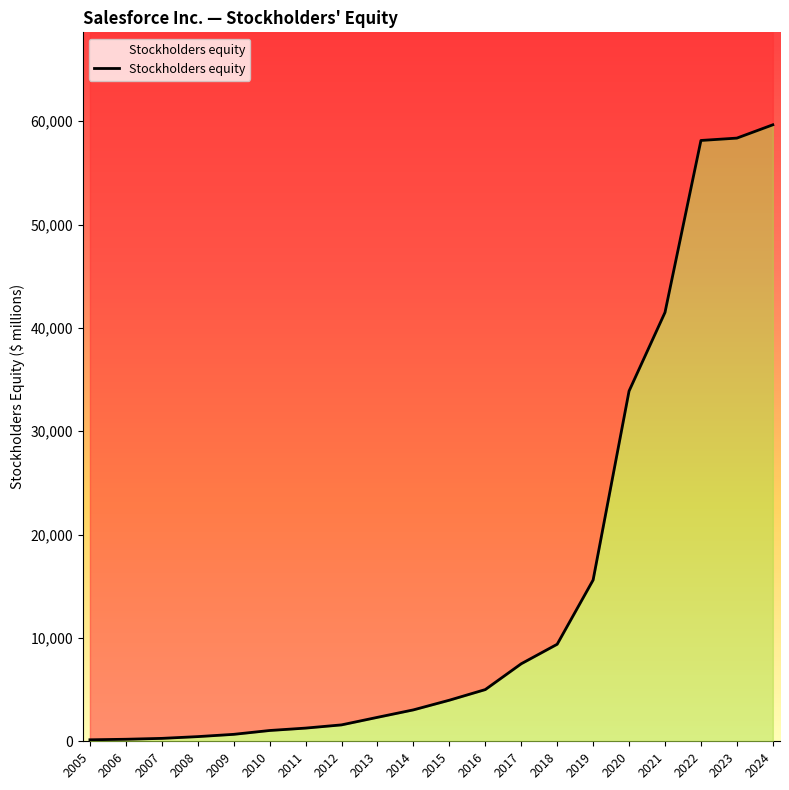

Which has a higher value, 2021 or 2024?

2024